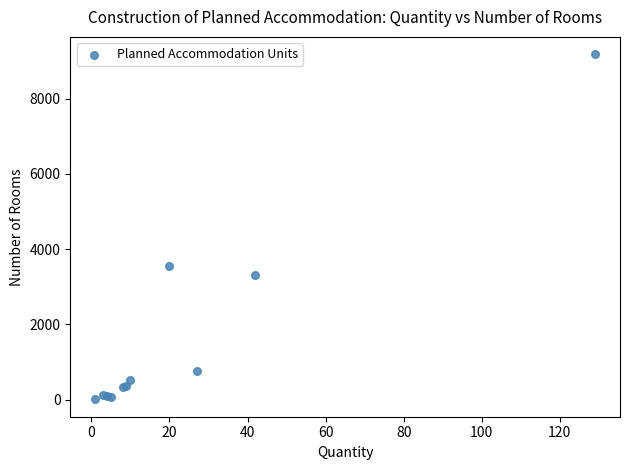

What Y value in the scatter plot is closest to 4596?

3563